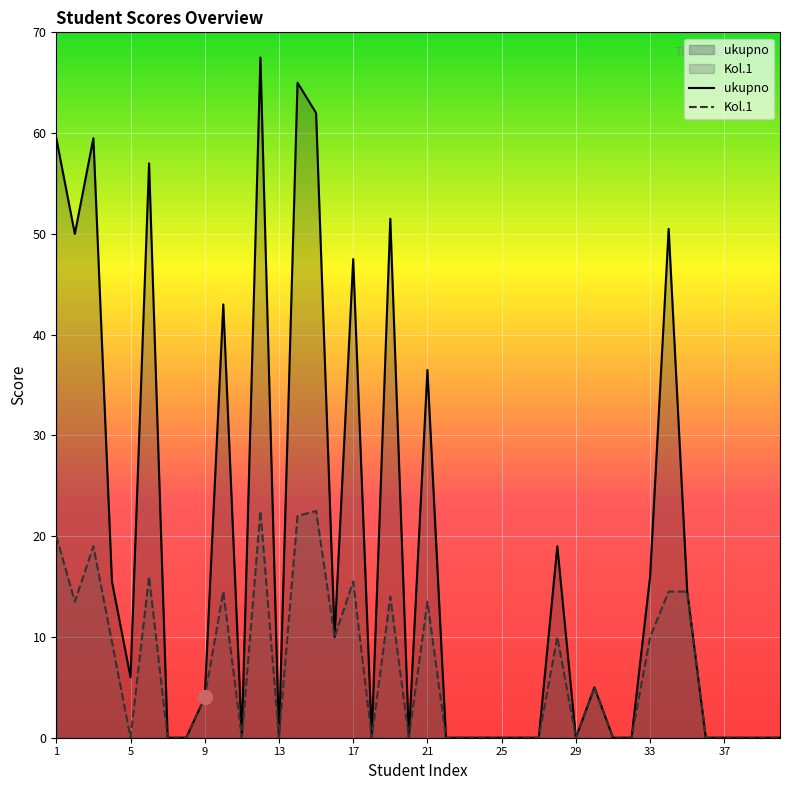

True or false: ukupno has a value of 7.5 at 33.

False